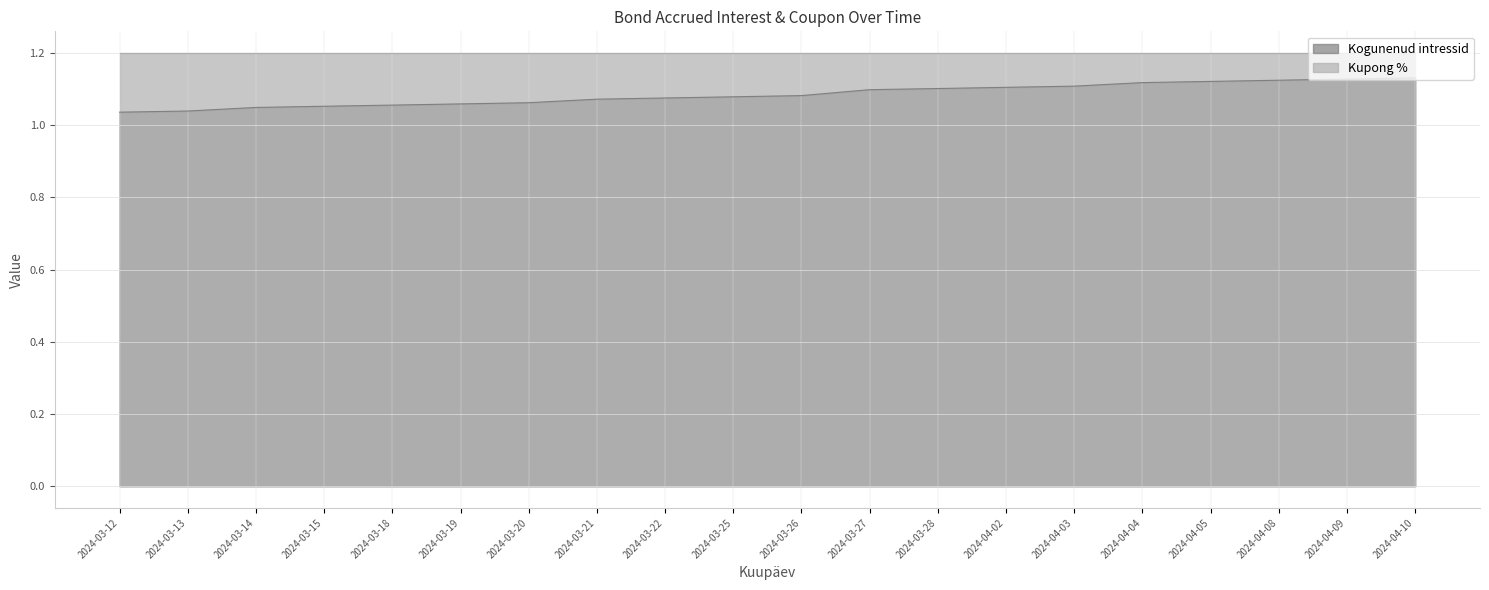

What is the difference between the maximum and minimum values?

0.1